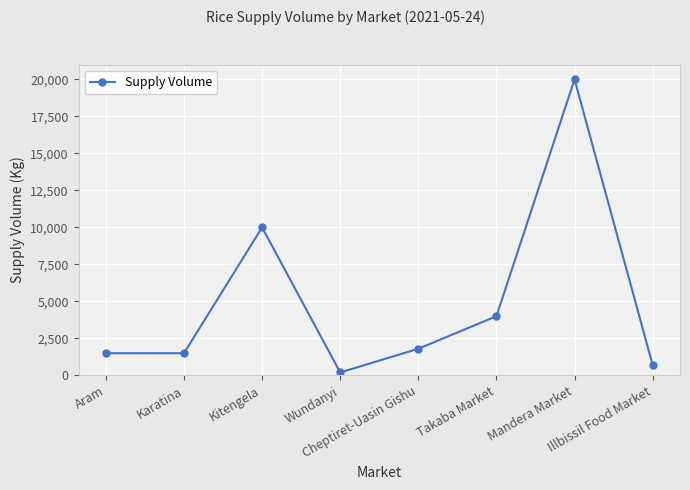

What is the difference between the maximum and minimum values?

19800